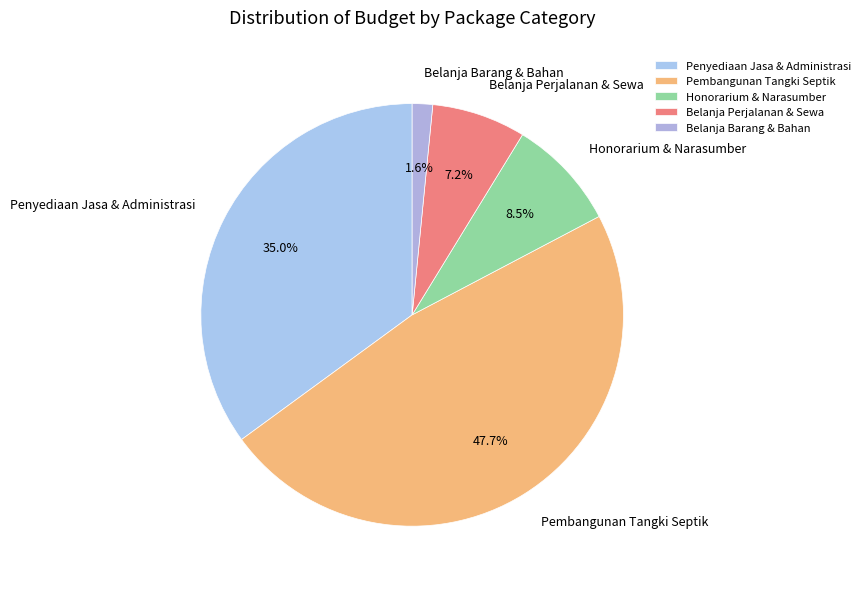

To the nearest percent, what is the difference between the largest and smallest slice percentages?

46%